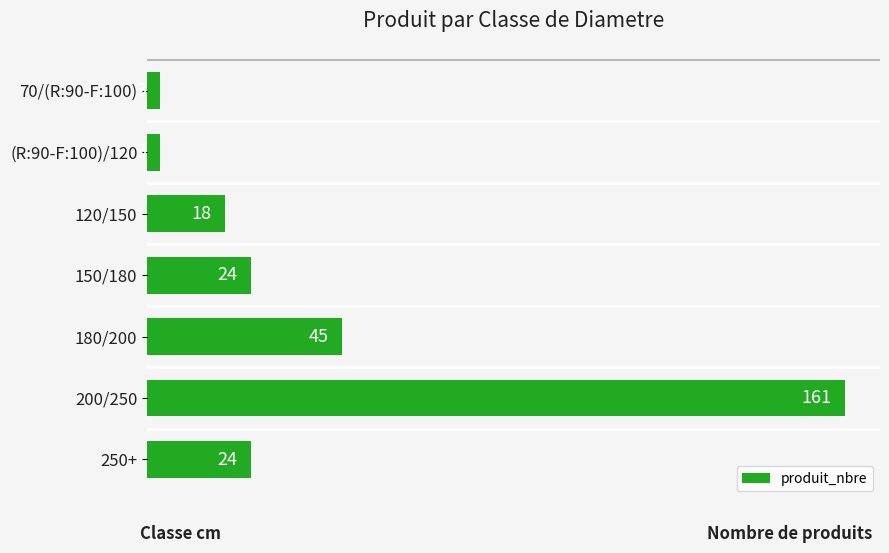

Reading top to bottom, what are all the values shown in this chart?

70/(R:90-F:100)=3	(R:90-F:100)/120=3	120/150=18	150/180=24	180/200=45	200/250=161	250+=24